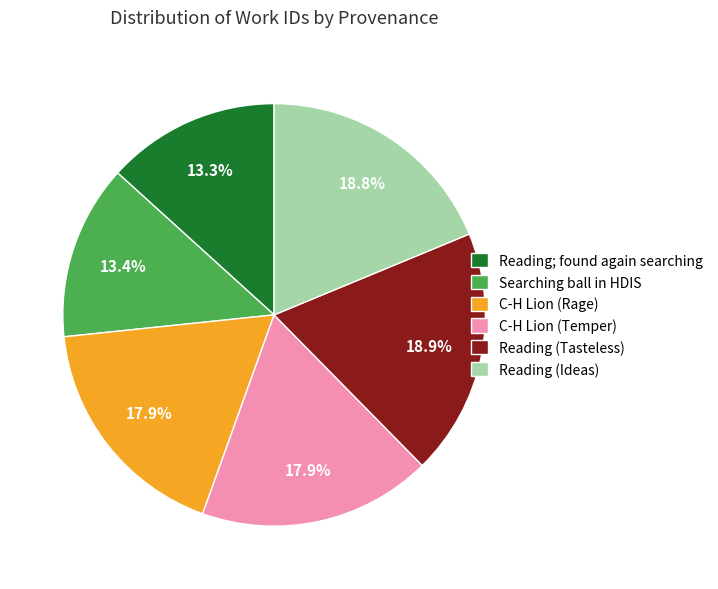

Approximately how many times larger is the value at Searching ball in HDIS compared to Reading (Ideas)?

0.7